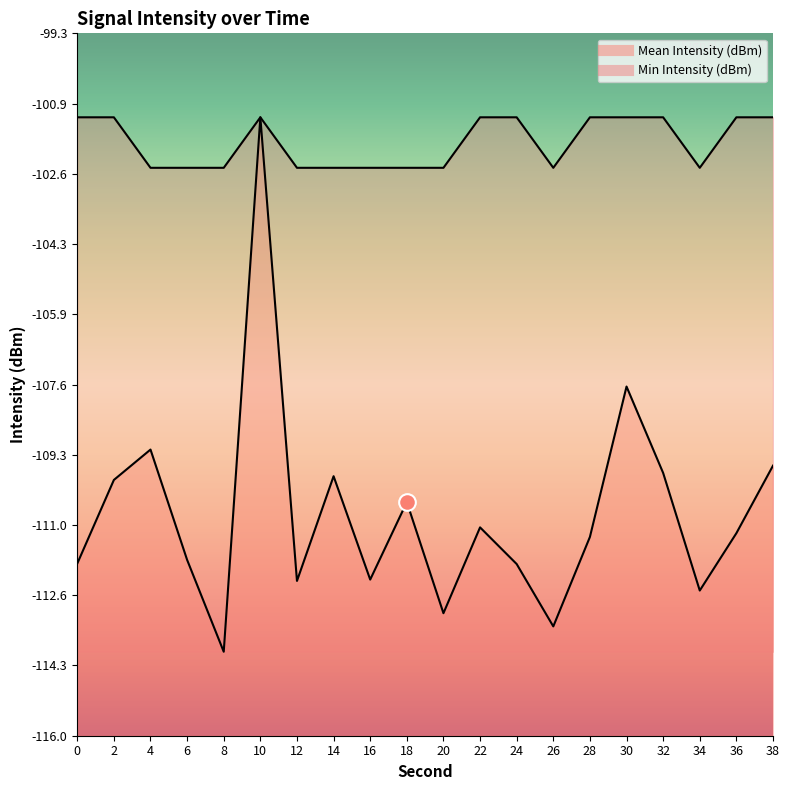

How many lines are shown in the chart?

2